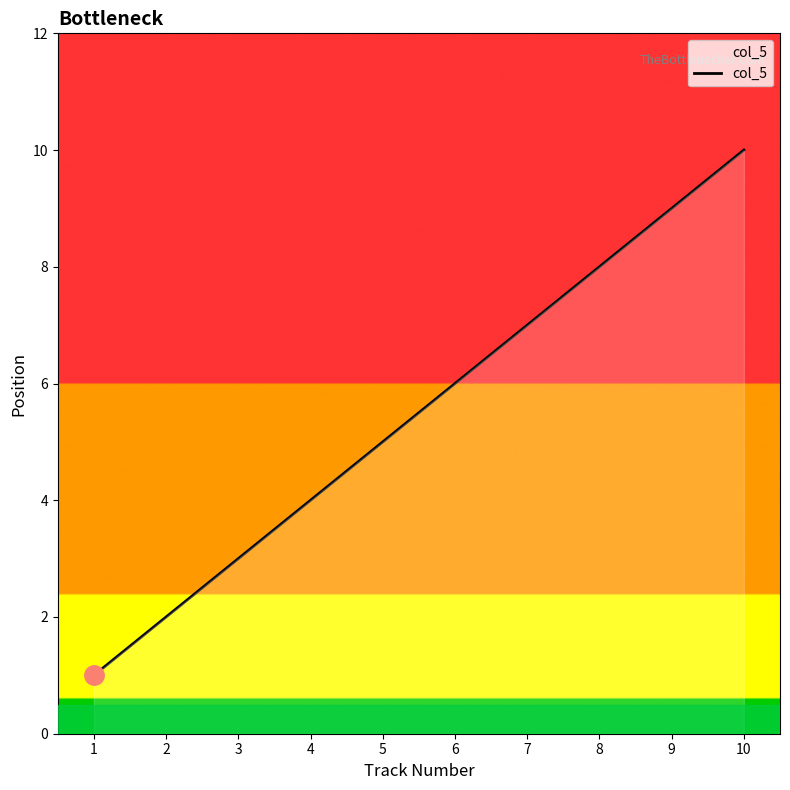

Reading right to left, list all the values displayed in this chart.

10	9	8	7	6	5	4	3	2	1